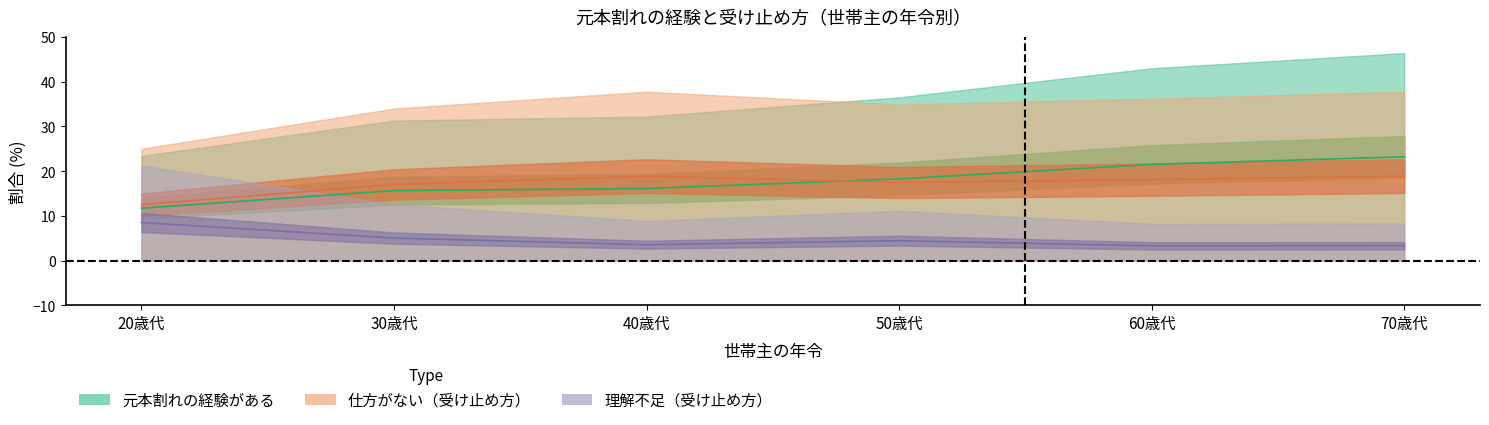

Does the chart display data point markers on the line(s)?

No